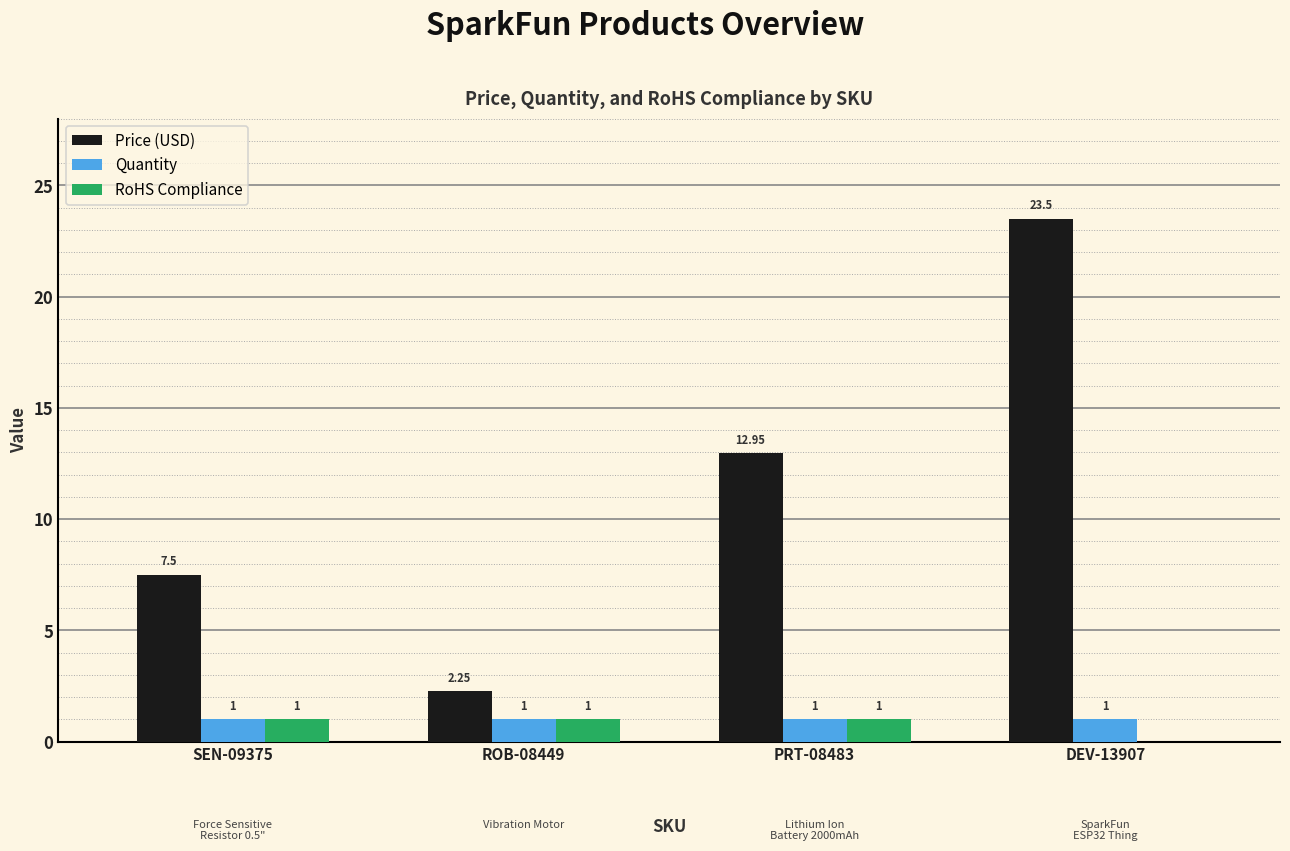

Which series changed the most between ROB-08449 and PRT-08483?

Price (USD)